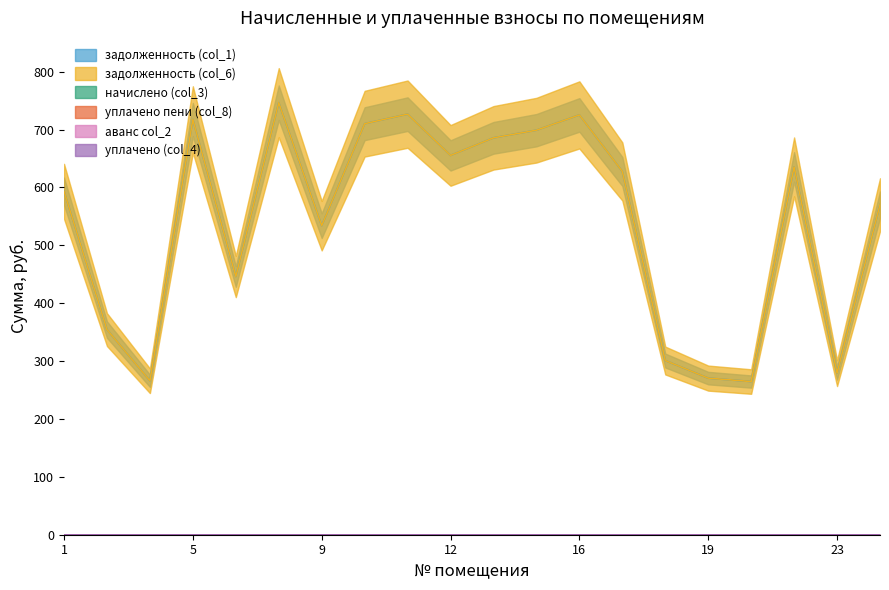

Reading left to right, list all the values displayed in this chart.

задолженность (col_1): 1=593.3	3=354.4	4=266.0	5=717.4	6=446.2	7=746.5	9=533.9	10=710.2	11=726.7	12=655.4	14=685.7	15=698.9	16=725.3	17=627.7	18=301.0	19=270.6	21=264.7	22=635.6	23=279.2	24=570.2
задолженность (col_6): 1=593.3	3=354.4	4=266.0	5=717.4	6=446.2	7=746.5	9=533.9	10=710.2	11=726.7	12=655.4	14=685.7	15=698.9	16=725.3	17=627.7	18=301.0	19=270.6	21=264.7	22=635.6	23=279.2	24=570.2
начислено (col_3): 1=0.0	3=0.0	4=0.0	5=0.0	6=0.0	7=0.0	9=0.0	10=0.0	11=0.0	12=0.0	14=0.0	15=0.0	16=0.0	17=0.0	18=0.0	19=0.0	21=0.0	22=0.0	23=0.0	24=0.0
уплачено пени (col_8): 1=0.0	3=0.0	4=0.0	5=0.0	6=0.0	7=0.0	9=0.0	10=0.0	11=0.0	12=0.0	14=0.0	15=0.0	16=0.0	17=0.0	18=0.0	19=0.0	21=0.0	22=0.0	23=0.0	24=0.0
аванс col_2: 1=0.0	3=0.0	4=0.0	5=0.0	6=0.0	7=0.0	9=0.0	10=0.0	11=0.0	12=0.0	14=0.0	15=0.0	16=0.0	17=0.0	18=0.0	19=0.0	21=0.0	22=0.0	23=0.0	24=0.0
уплачено (col_4): 1=0.0	3=0.0	4=0.0	5=0.0	6=0.0	7=0.0	9=0.0	10=0.0	11=0.0	12=0.0	14=0.0	15=0.0	16=0.0	17=0.0	18=0.0	19=0.0	21=0.0	22=0.0	23=0.0	24=0.0